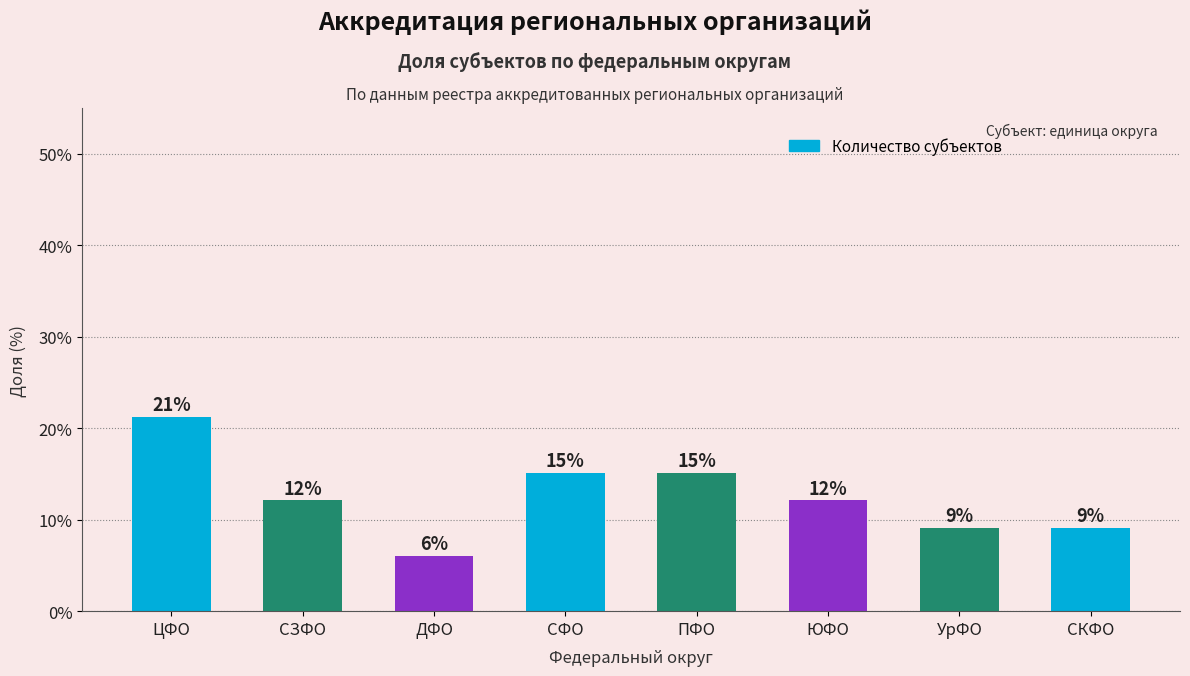

What is the maximum value shown in the chart?

21.2